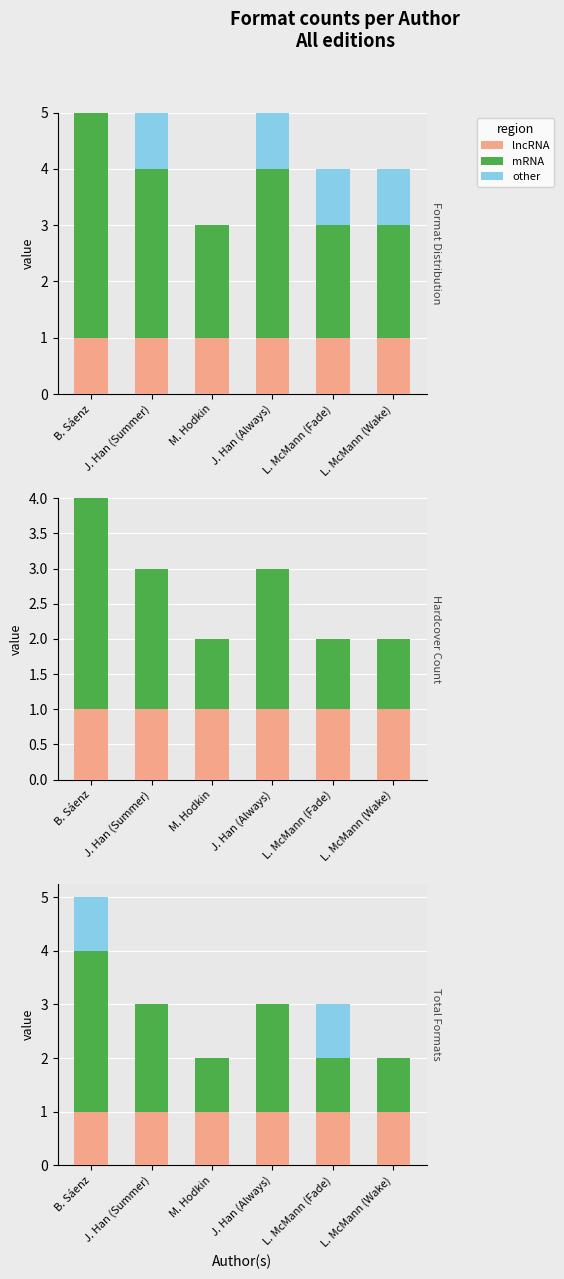

What is the label of the 1st bar from the right?

L. McMann (Wake)